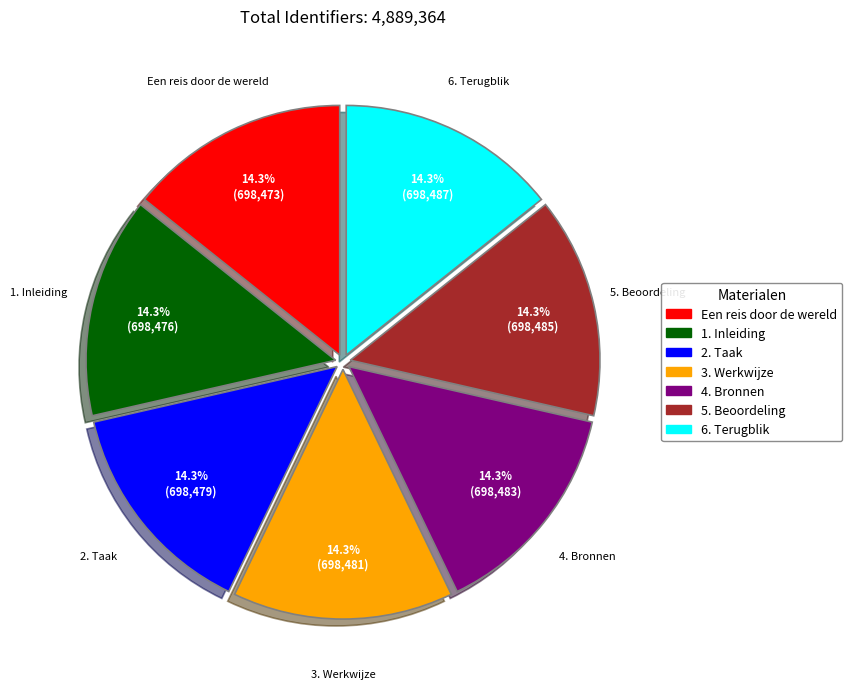

Is it true that 2. Taak is 1% of the pie?

False